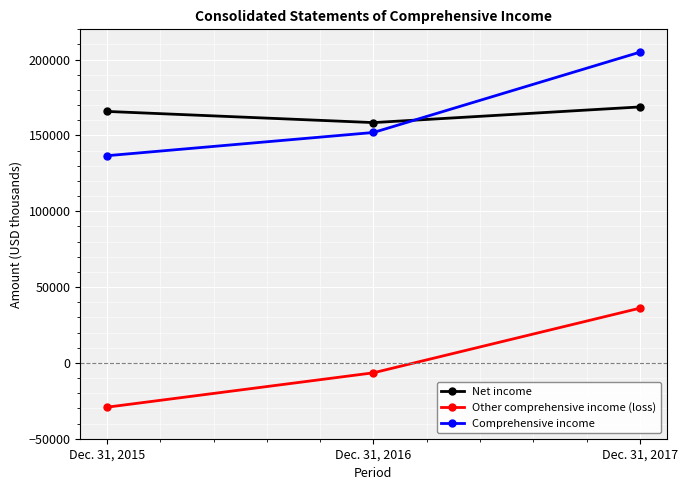

What is the total value across all series at Dec. 31, 2017?

409892